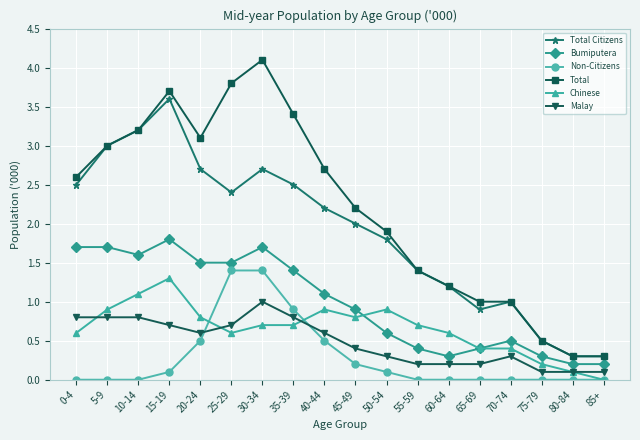

Which series has the widest spread of values?

Total